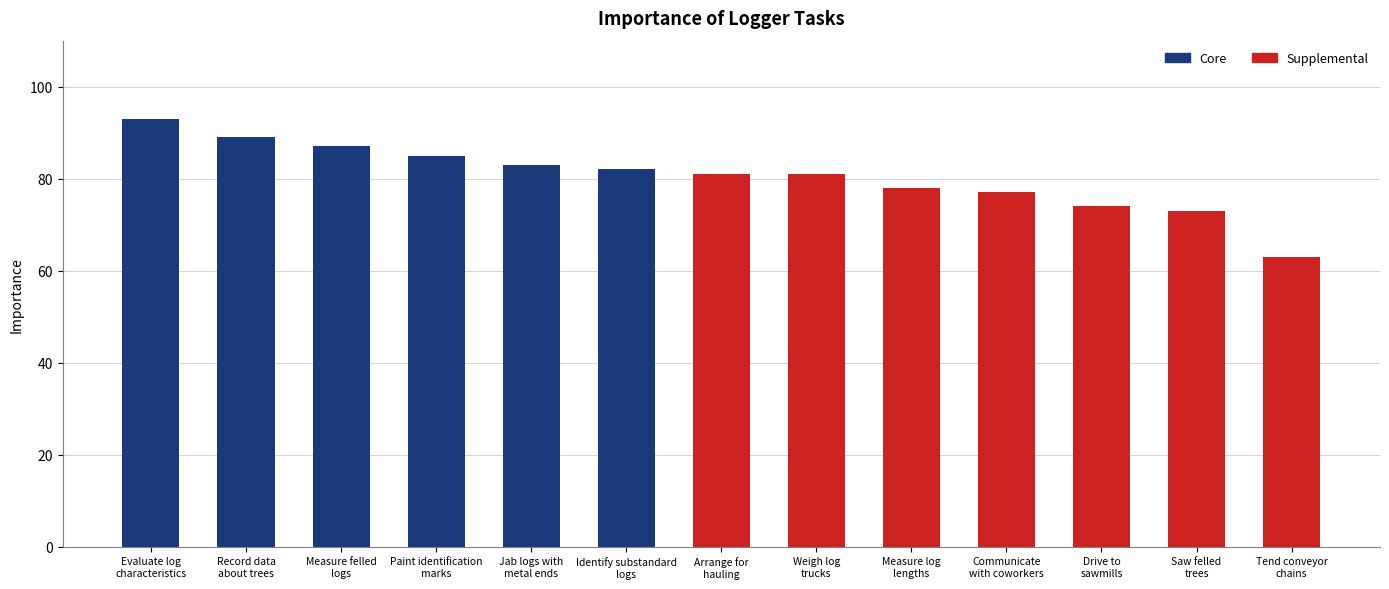

What is the sum of all Supplemental values?

527